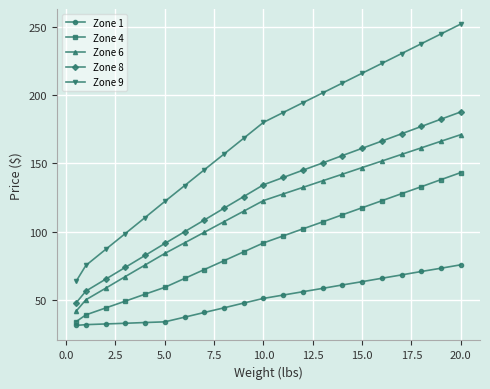

What is the lowest value of the Zone 6 series?

41.7